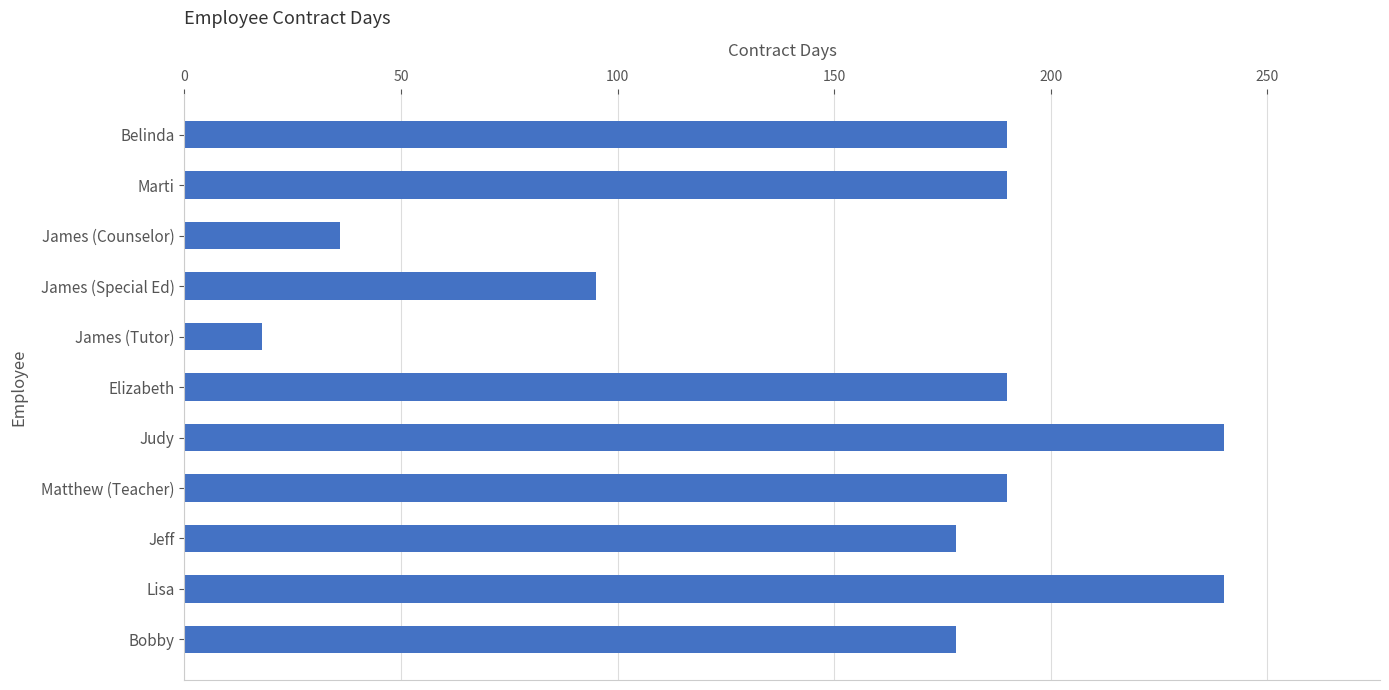

Which category has the lowest value across all series?

James (Tutor)